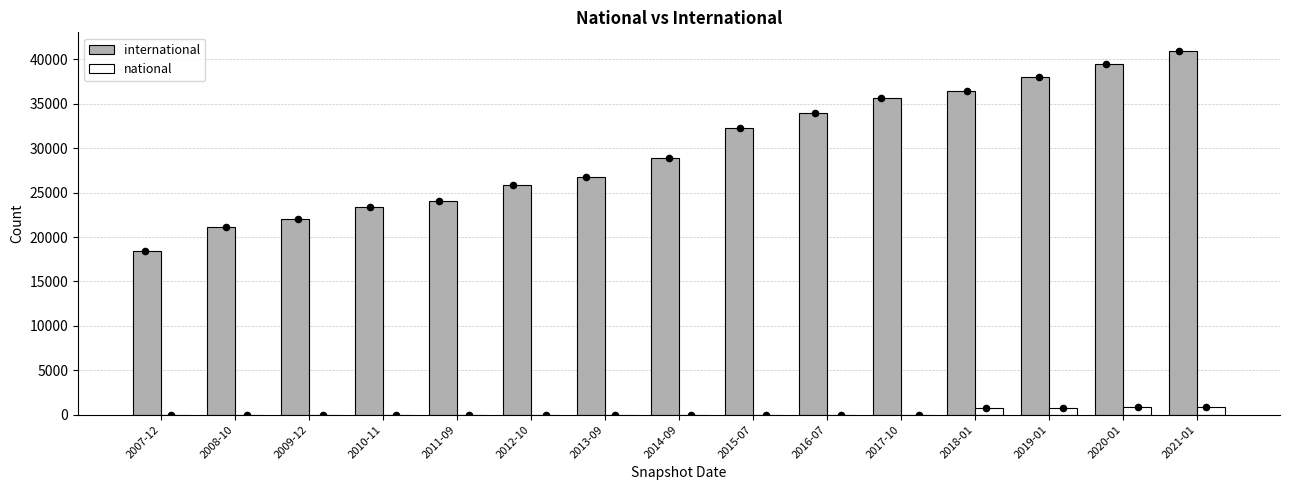

Which series contains the highest Y value?

international